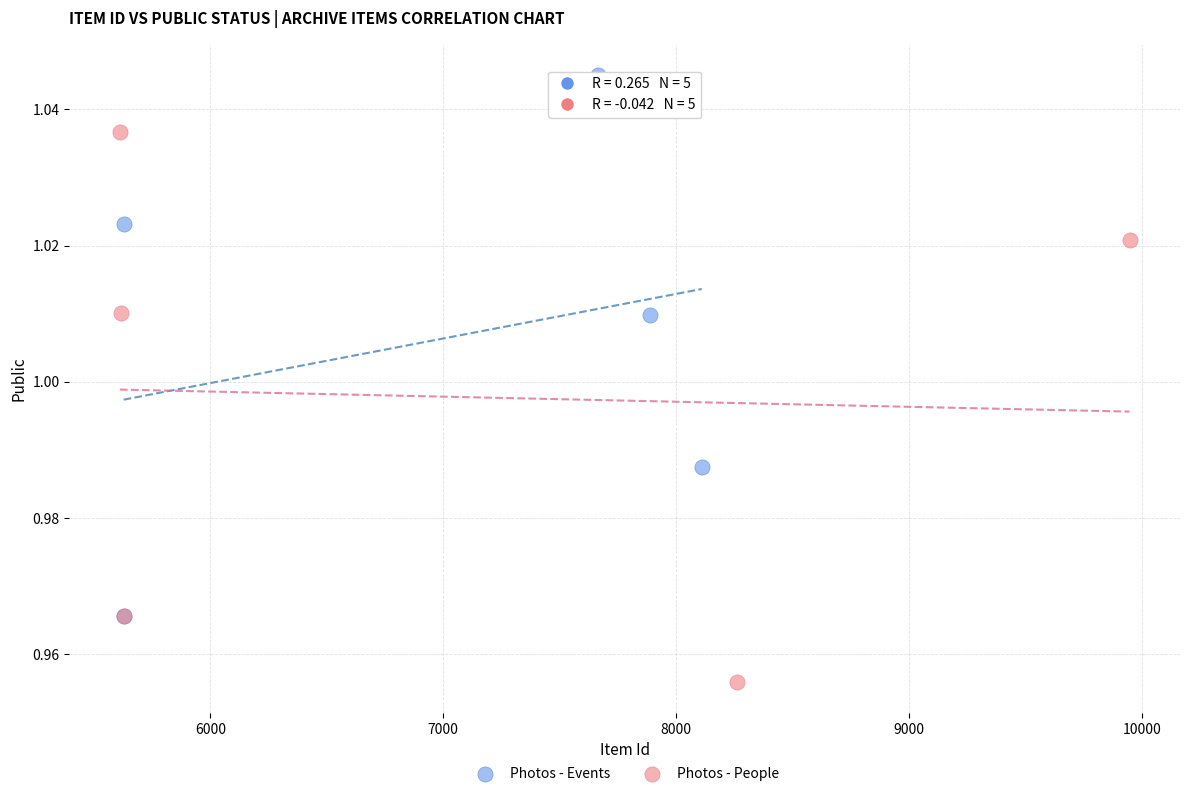

Which series contains the highest Y value?

Photos - Events